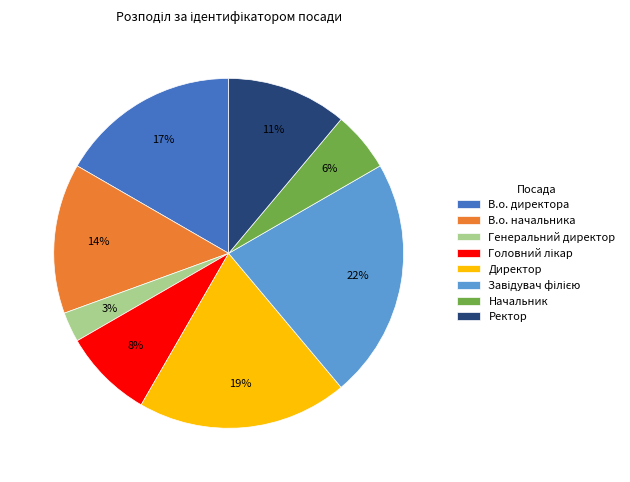

To the nearest percent, what portion does Ректор represent?

11%